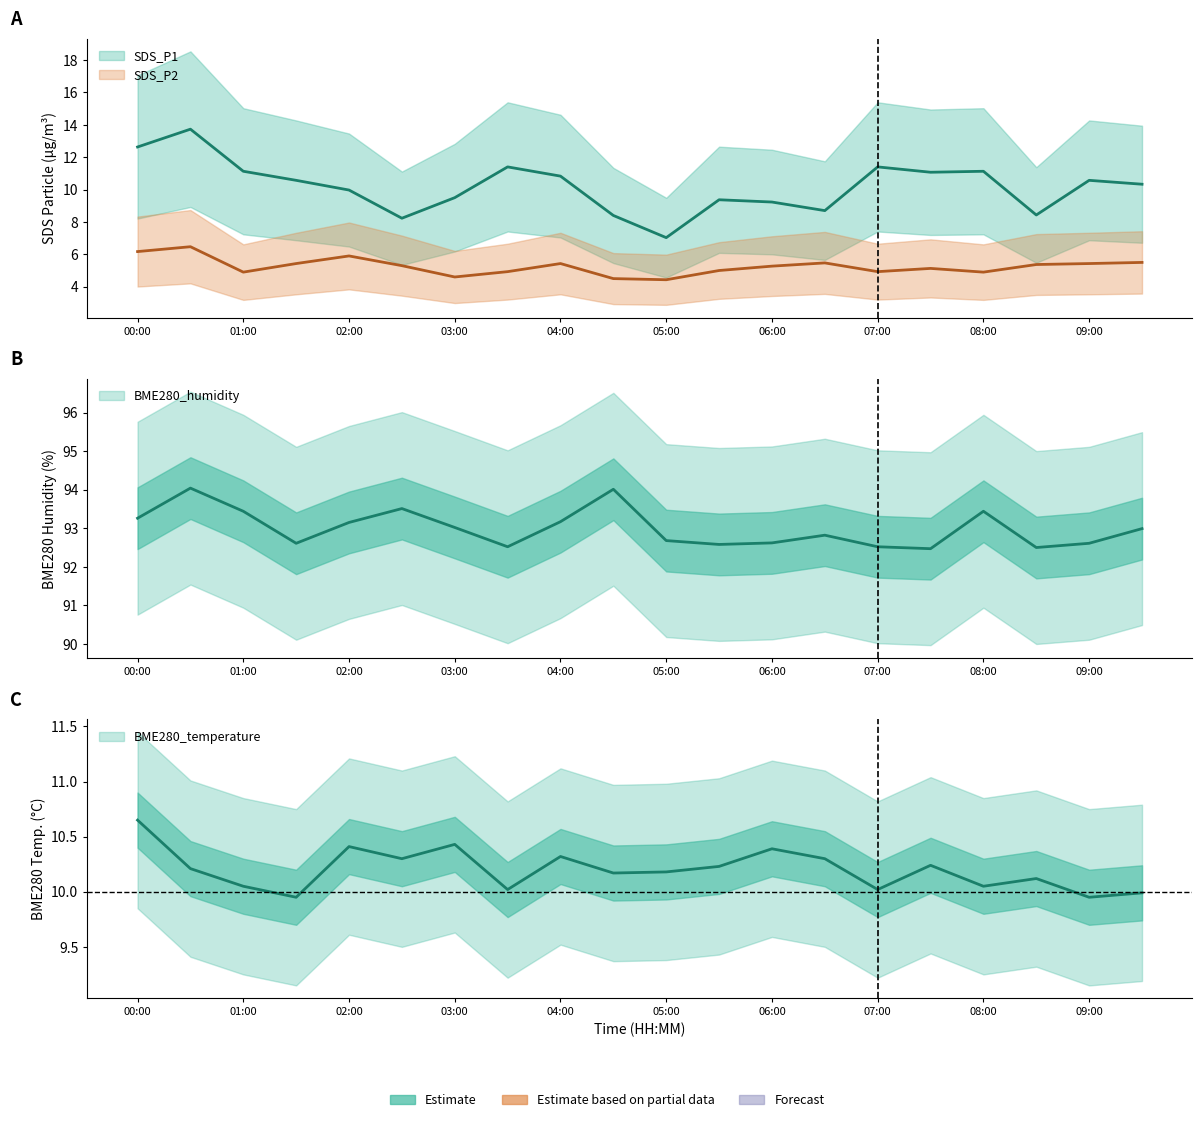

Which series has the largest total across all categories?

BME280_humidity